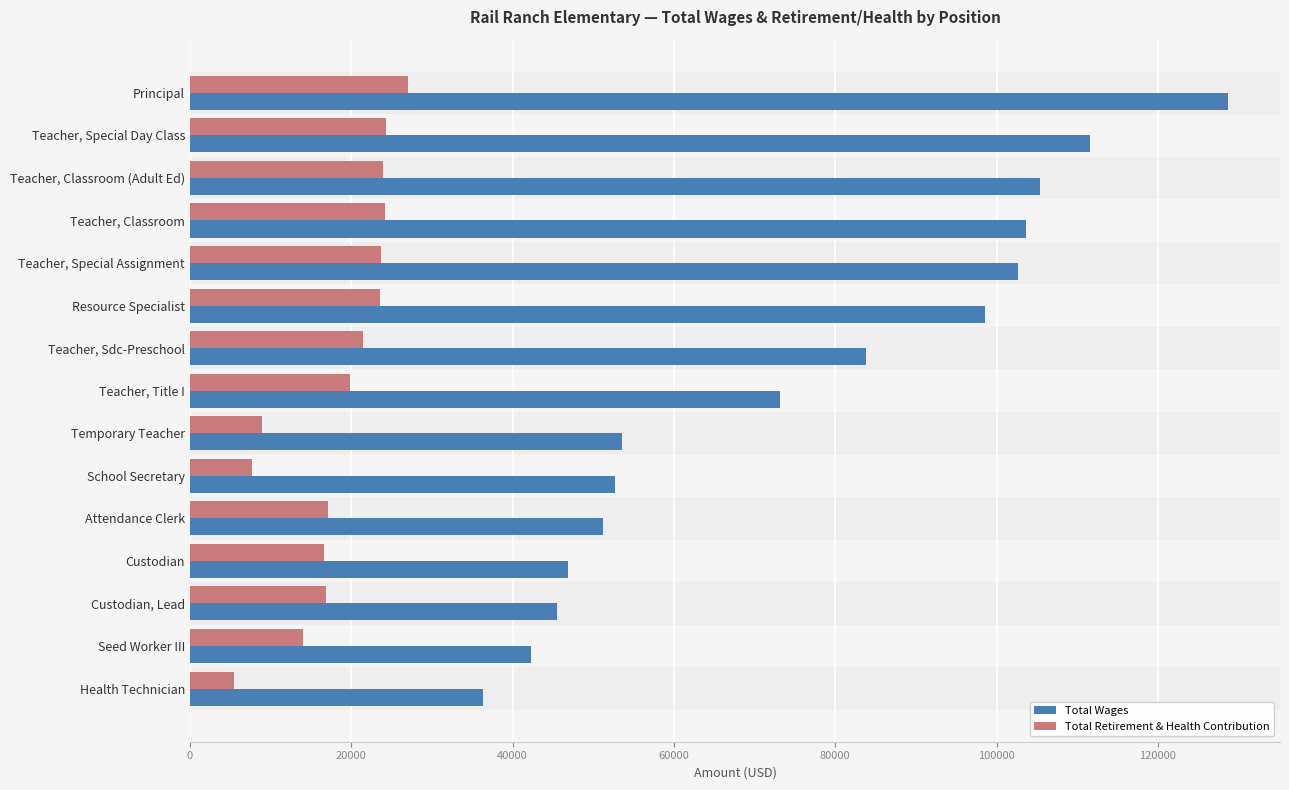

Which series has the largest total across all categories?

Total Wages